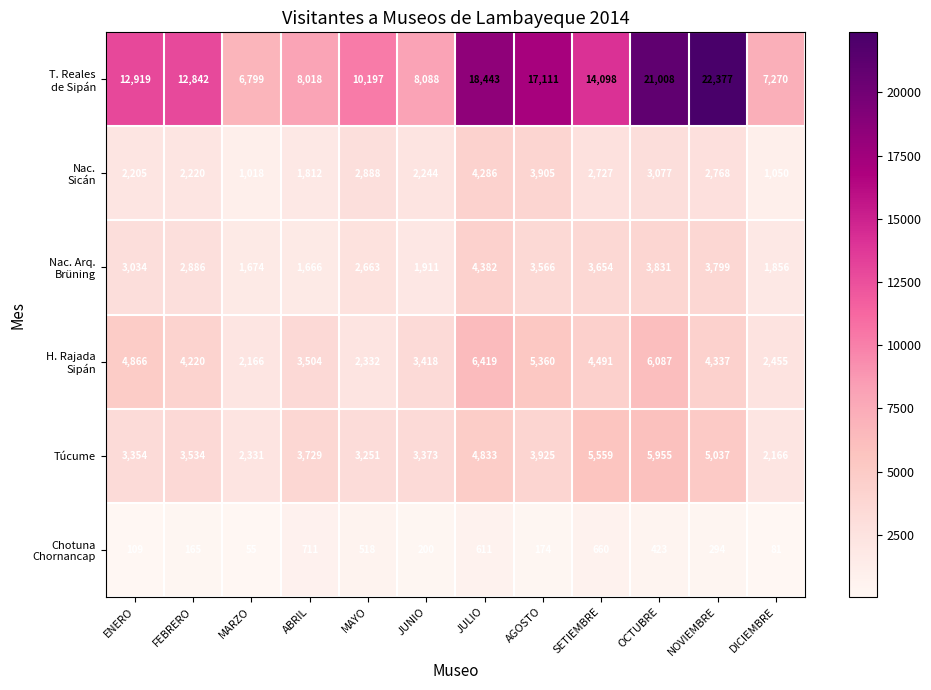

What is the difference between the highest and lowest values at FEBRERO?

12677